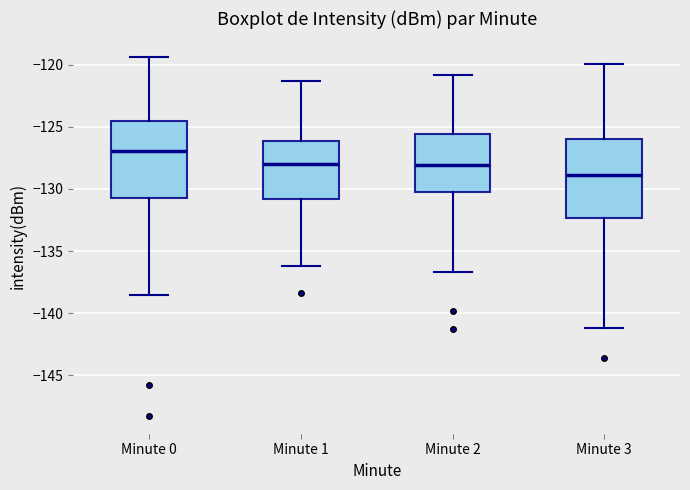

Which box has the lowest median line?

Minute 3